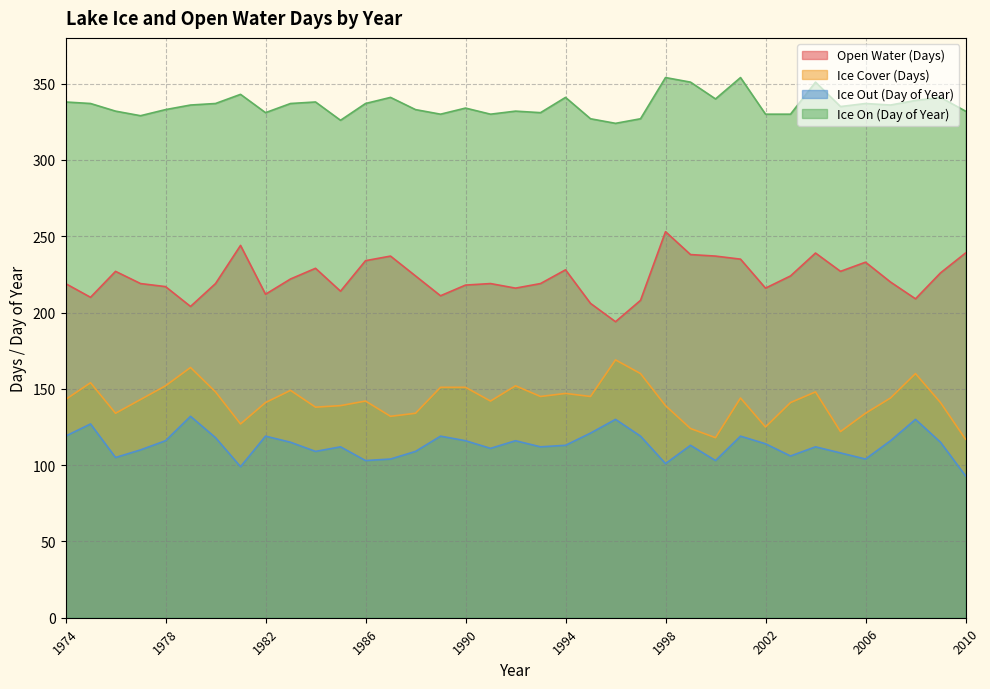

What is the difference between the highest and lowest values at 2008?

209